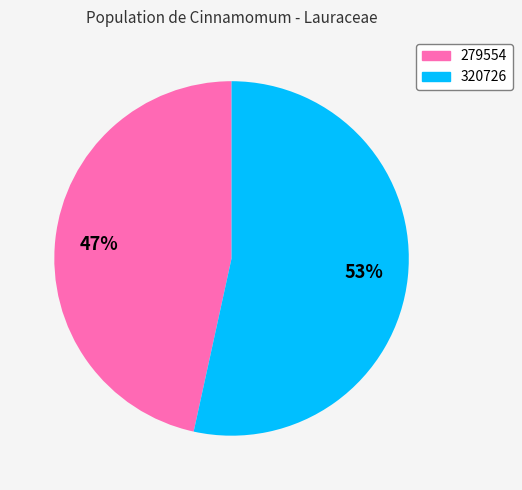

Is the sum of 320726 and 279554 greater than half?

Yes